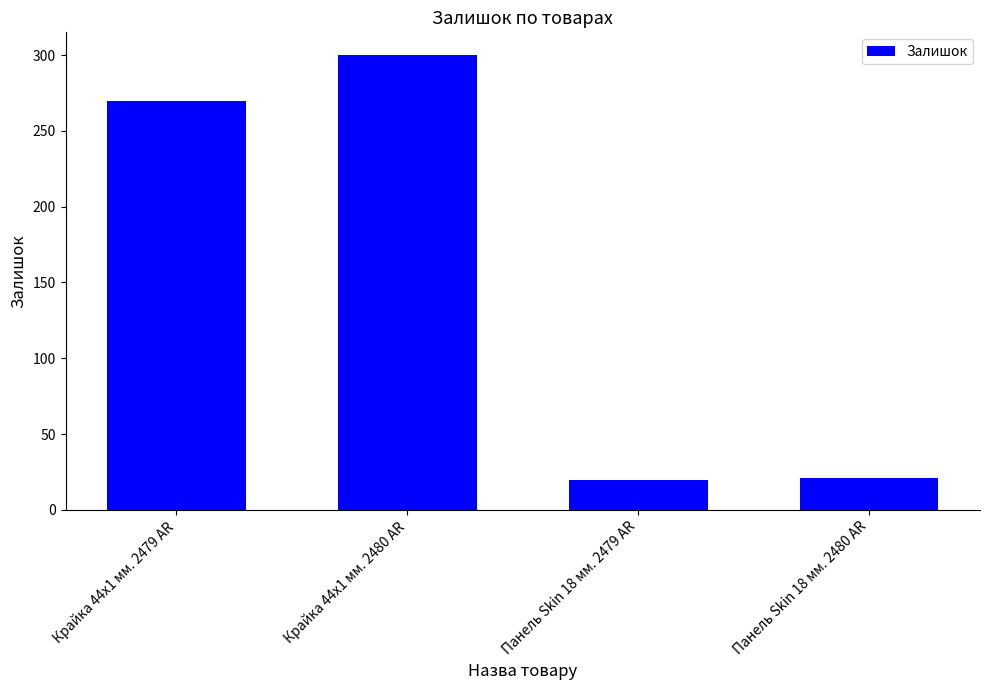

Which category has the highest value across all series?

Крайка 44x1 мм. 2480 AR